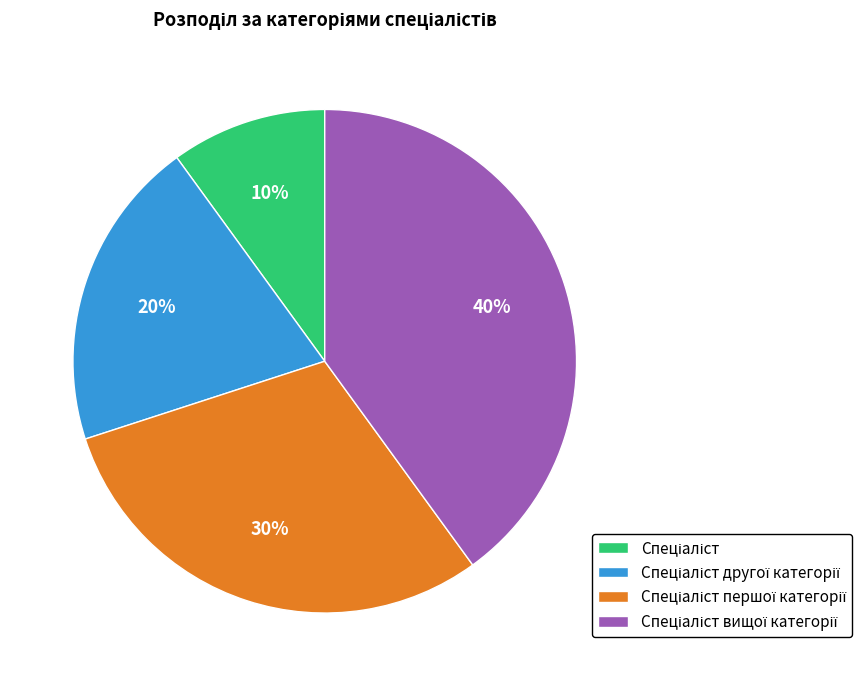

To the nearest percent, what is the difference between the largest and smallest slice percentages?

30%